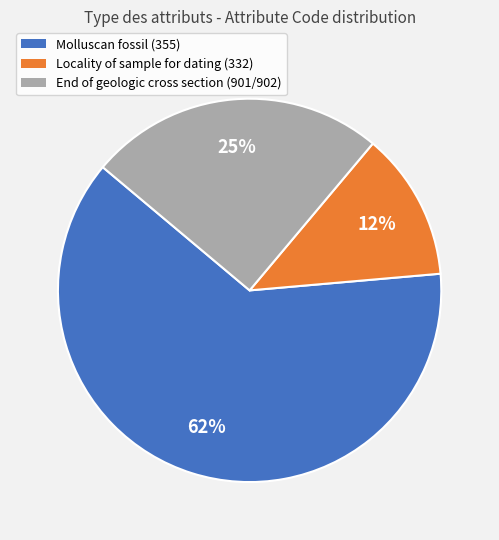

How many segments does this pie chart have?

3